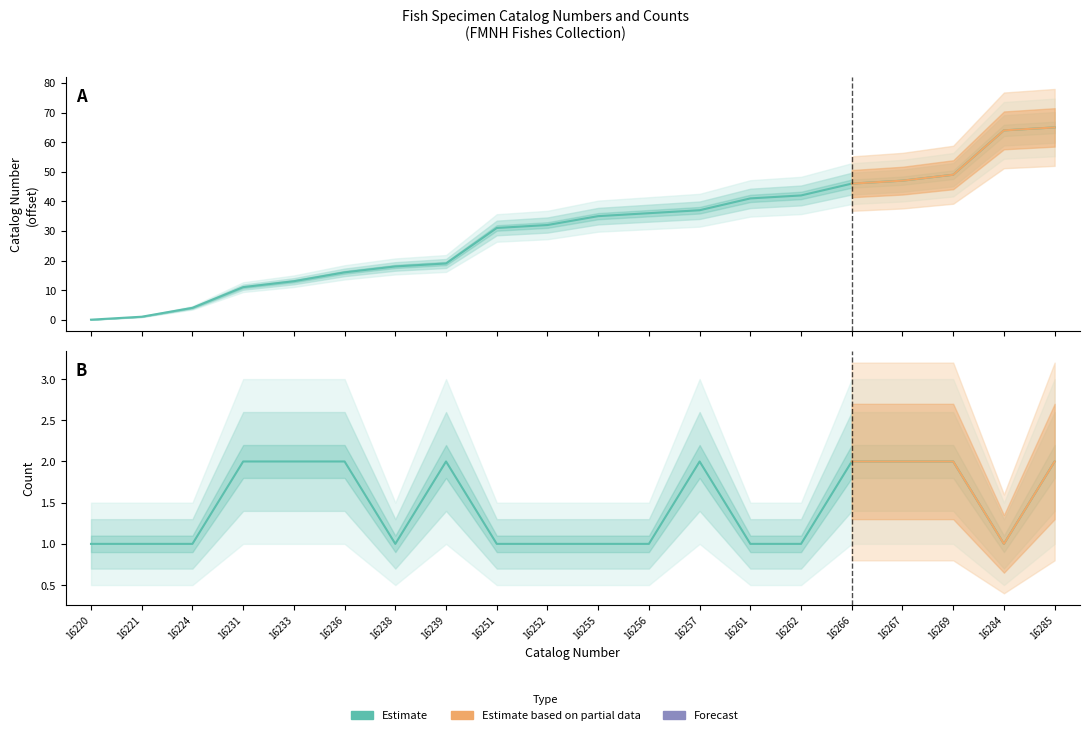

How many data points in Catalog number are above 35?

9